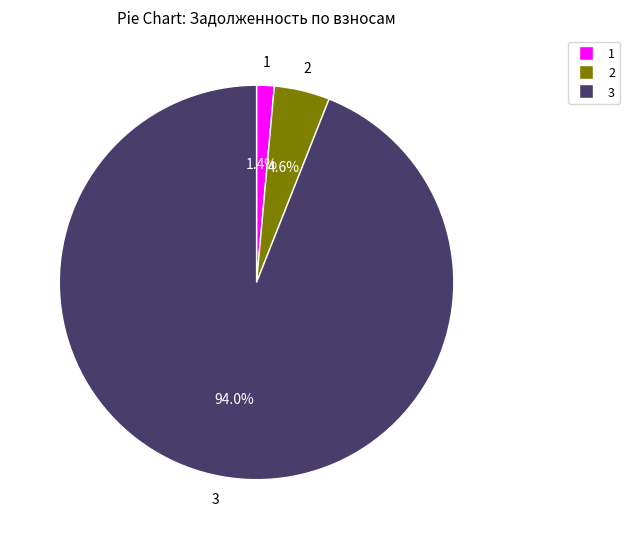

To the nearest percent, what is the difference between the largest and smallest slice percentages?

93%